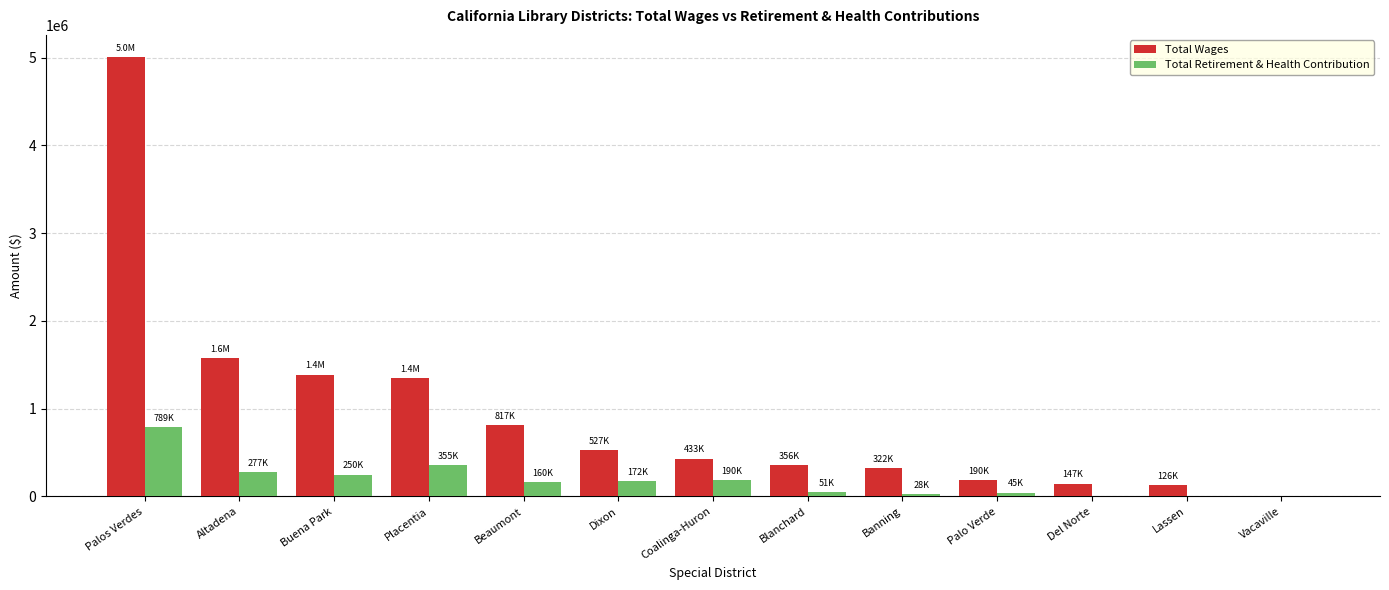

What is the sum of the Total Wages values at Lassen and Del Norte?

272913